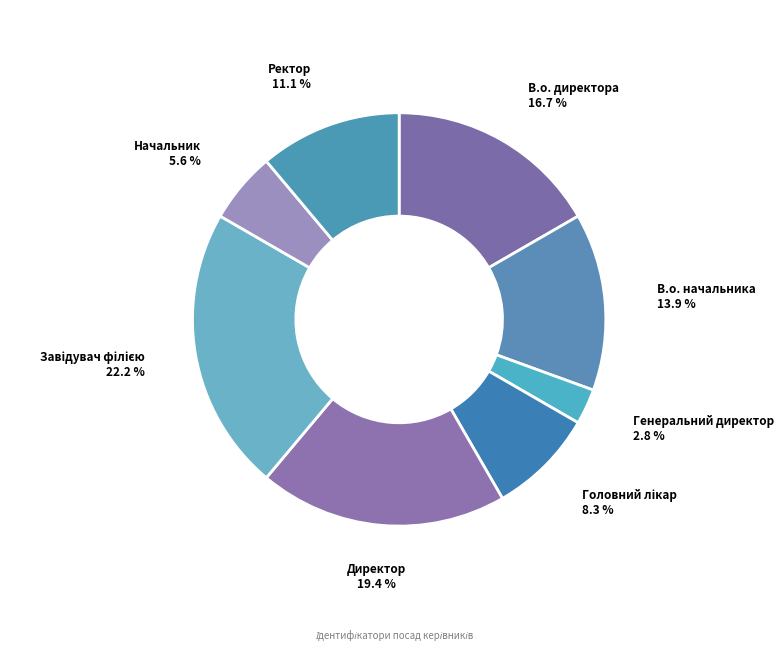

How many segments does this pie chart have?

8